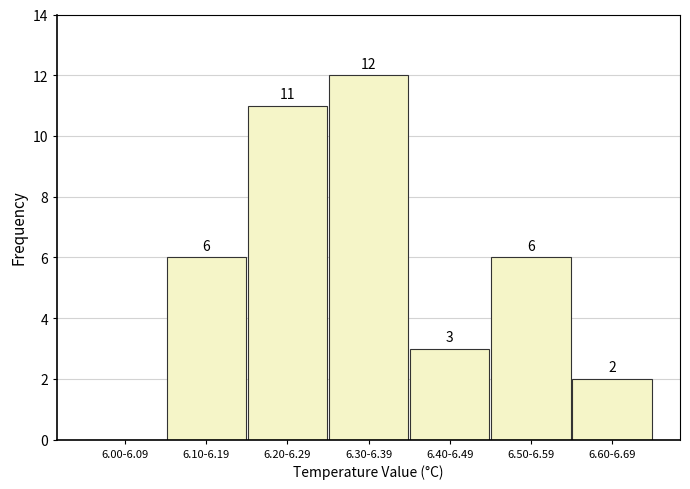

Reading left to right, what are all the values shown in this chart?

6.00-6.09=0	6.10-6.19=6	6.20-6.29=11	6.30-6.39=12	6.40-6.49=3	6.50-6.59=6	6.60-6.69=2